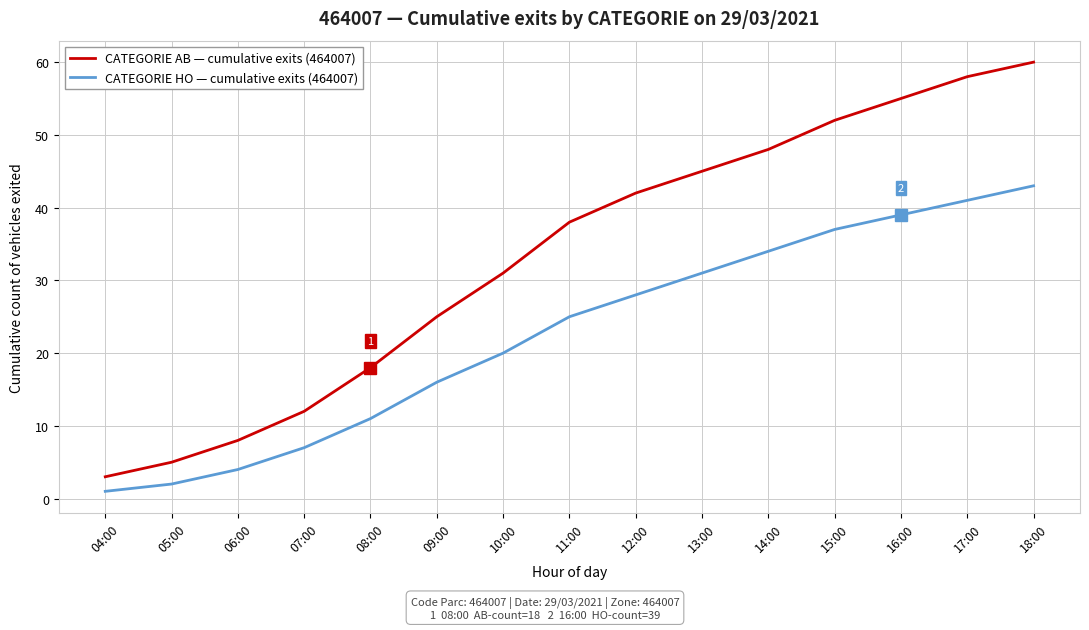

Does the chart display data point markers on the line(s)?

No